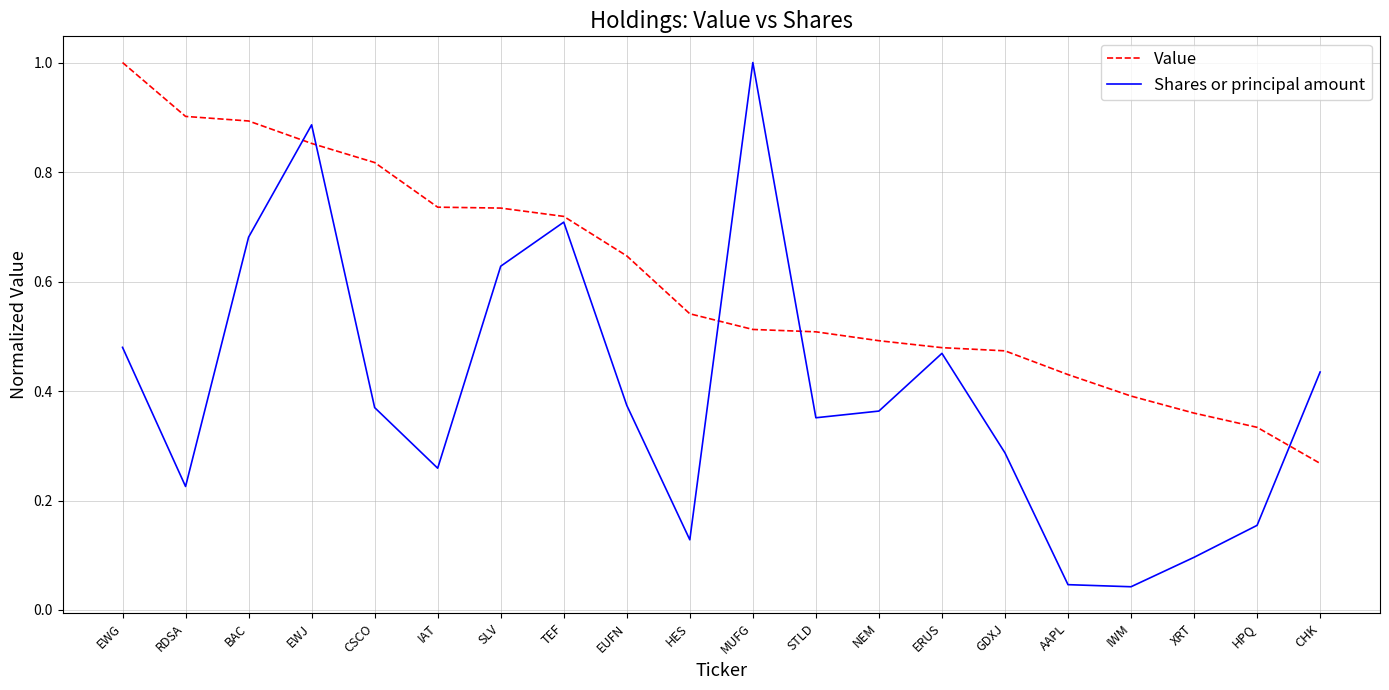

What position from the left is EUFN?

9